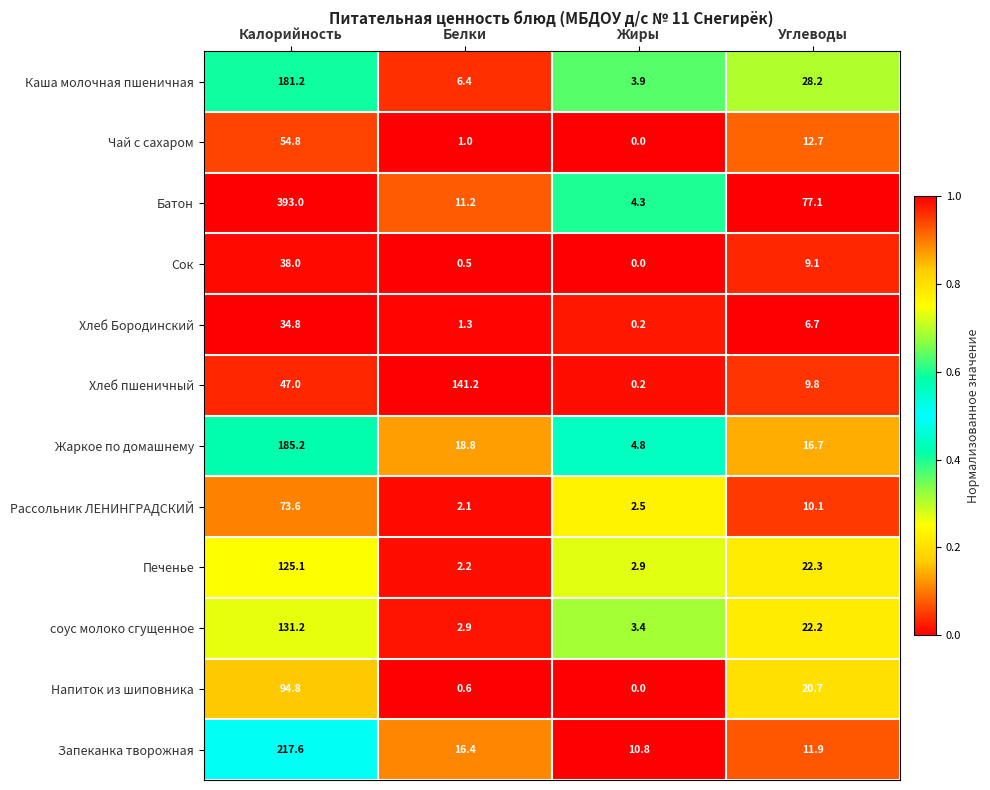

At how many categories does at least one series exceed 0?

4